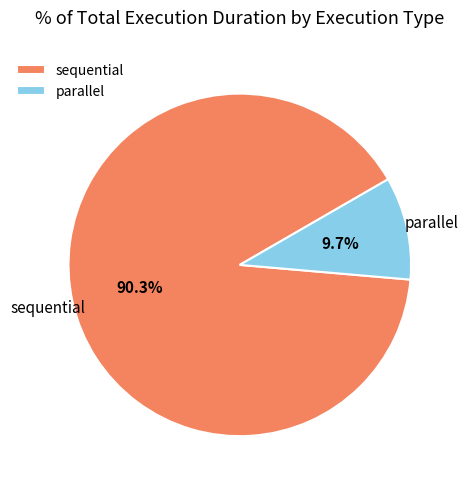

Count the number of slices in the pie.

2